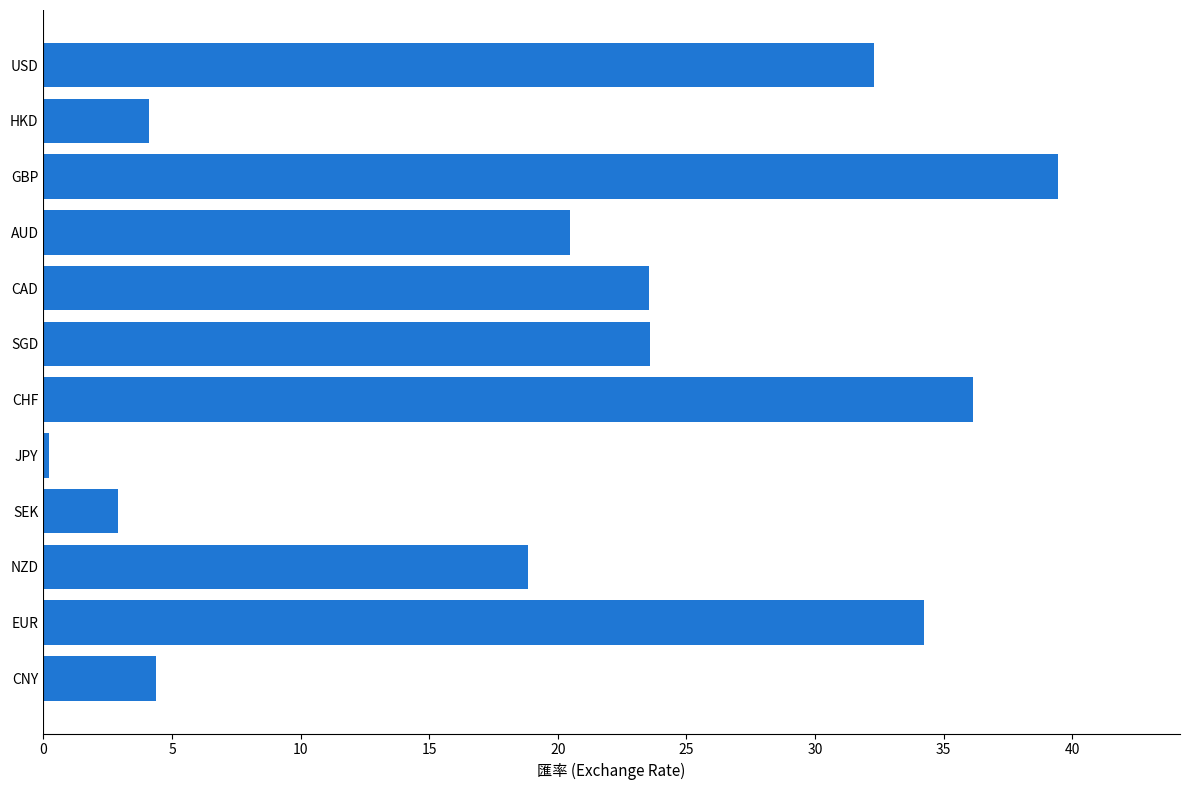

What is the sum of all values?

240.2